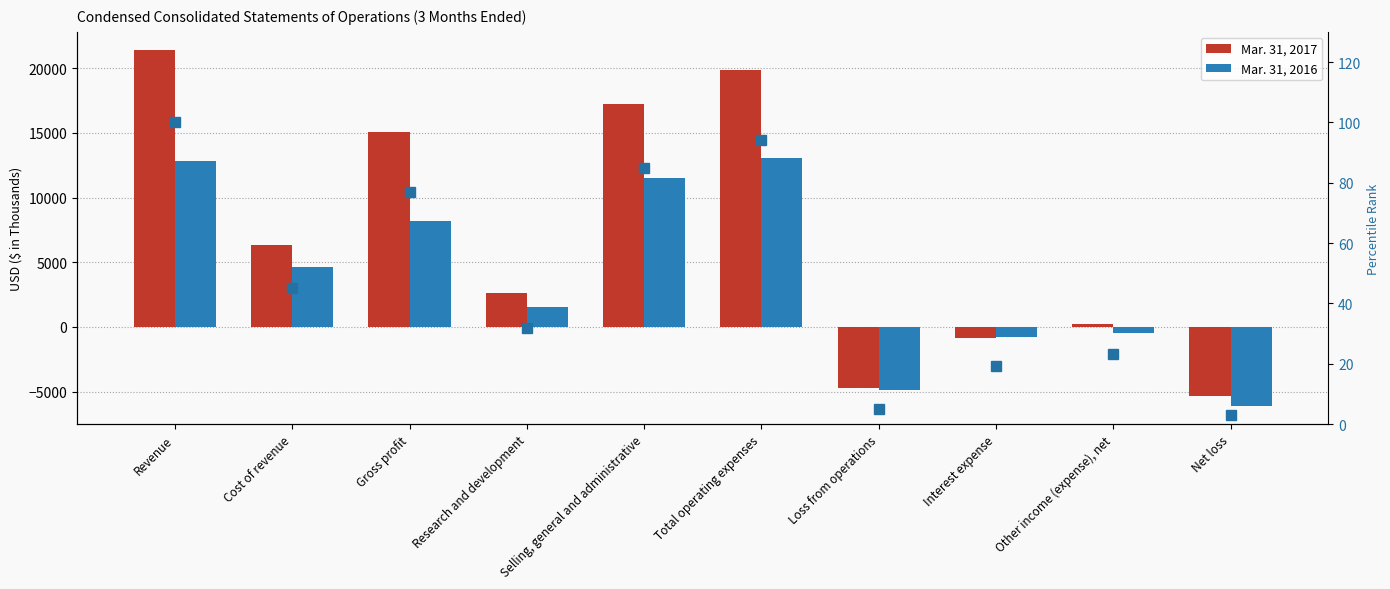

Where does the Mar. 31, 2016 series first go above 4659?

Revenue